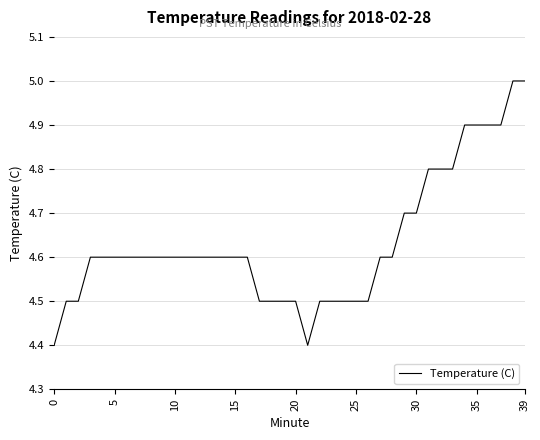

What is the maximum value shown in the chart?

5.0